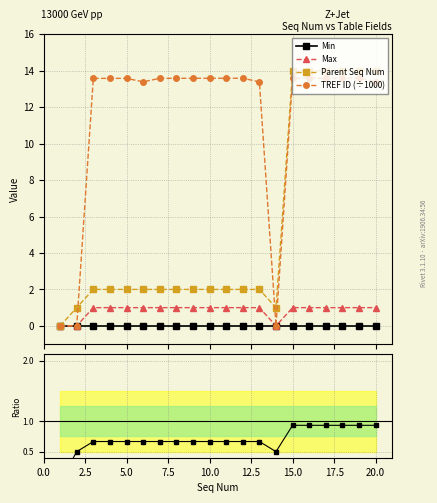

True or false: TREF ID (÷1000) has more than 2 points higher than both neighbors.

True